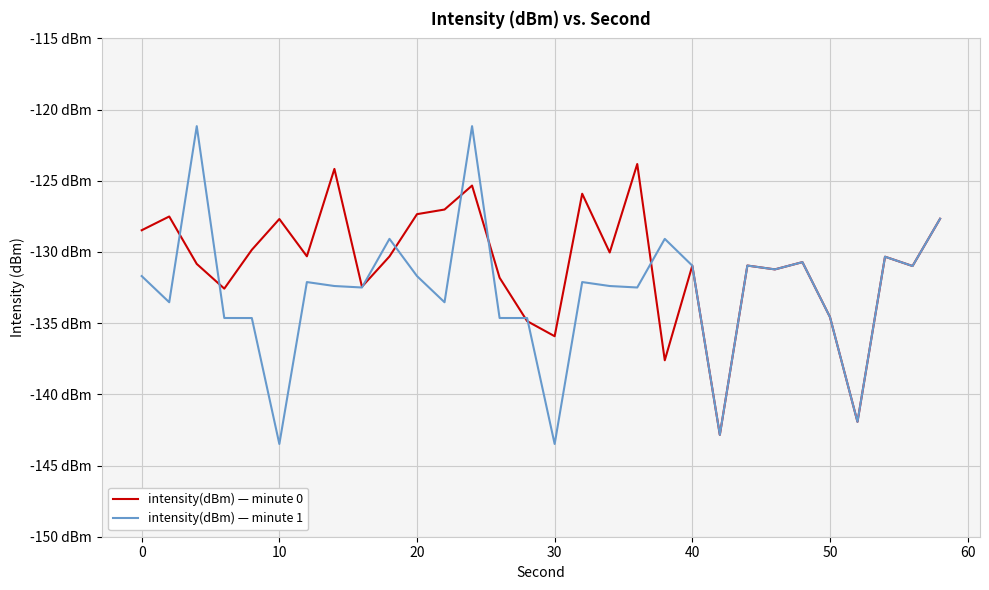

True or false: intensity(dBm) — minute 0 and intensity(dBm) — minute 1 intersect in this chart.

True